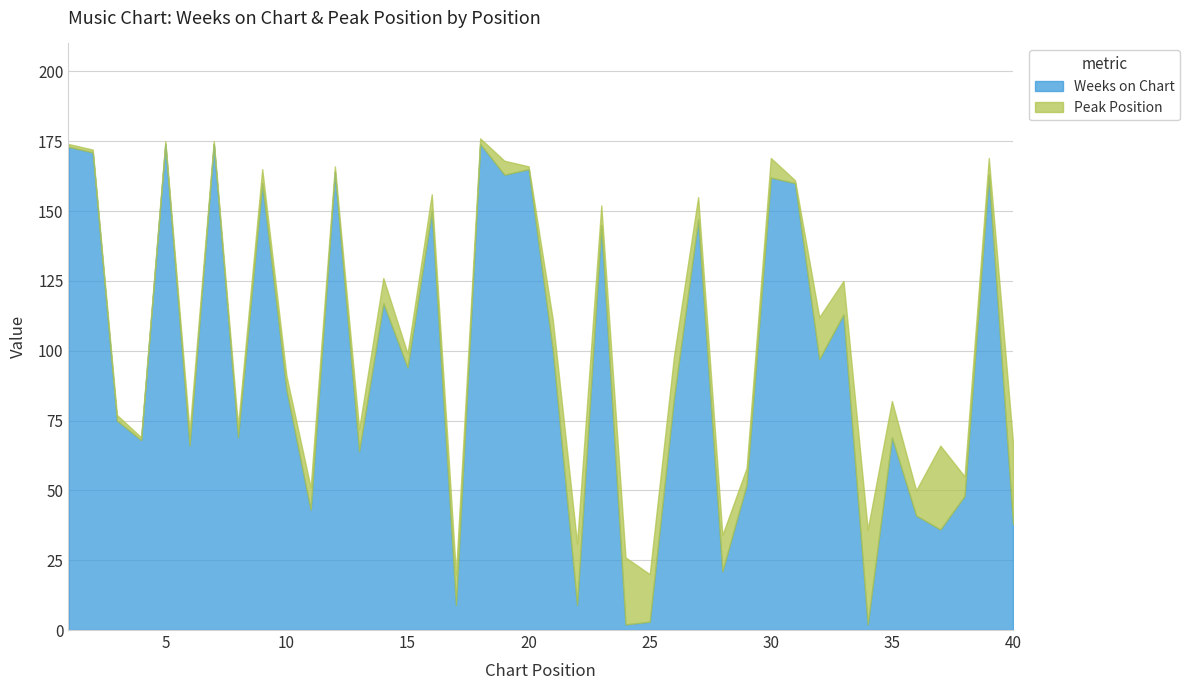

Rank the series by their maximum value, from lowest to highest.

Peak Position, Weeks on Chart